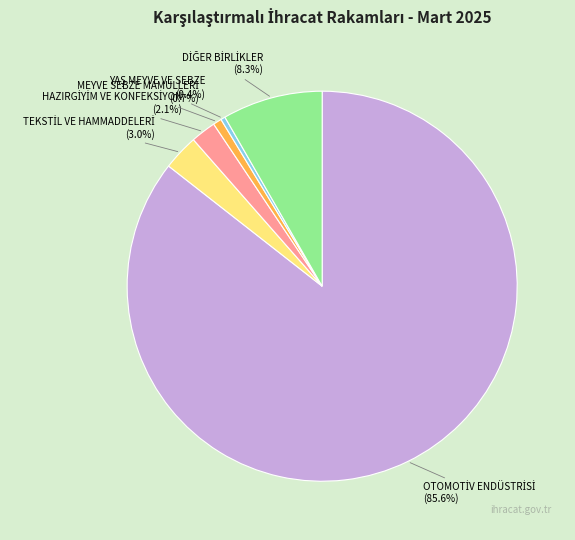

Does any single category account for the majority?

Yes